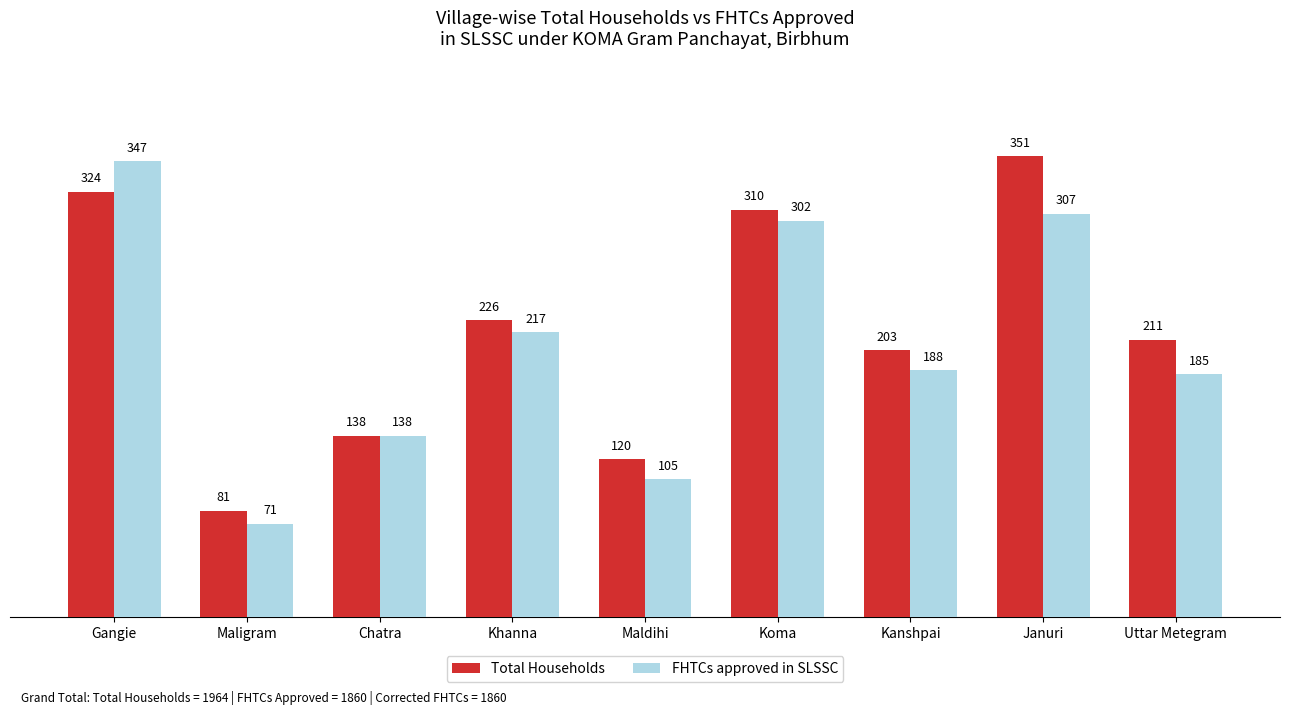

What is the sum of the Total Households values at Khanna and Chatra?

364